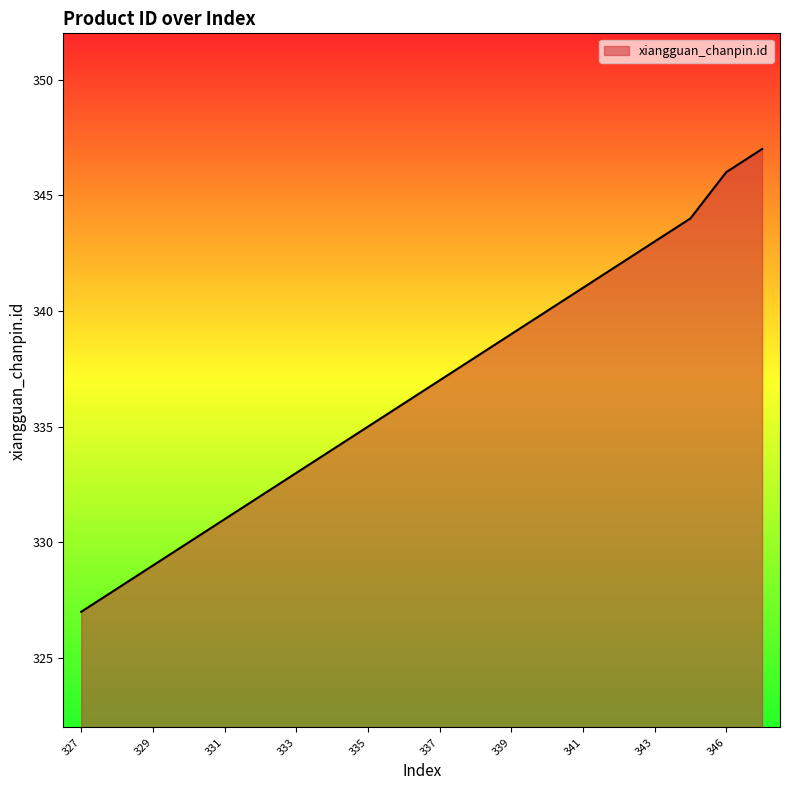

What is the smallest value displayed?

327